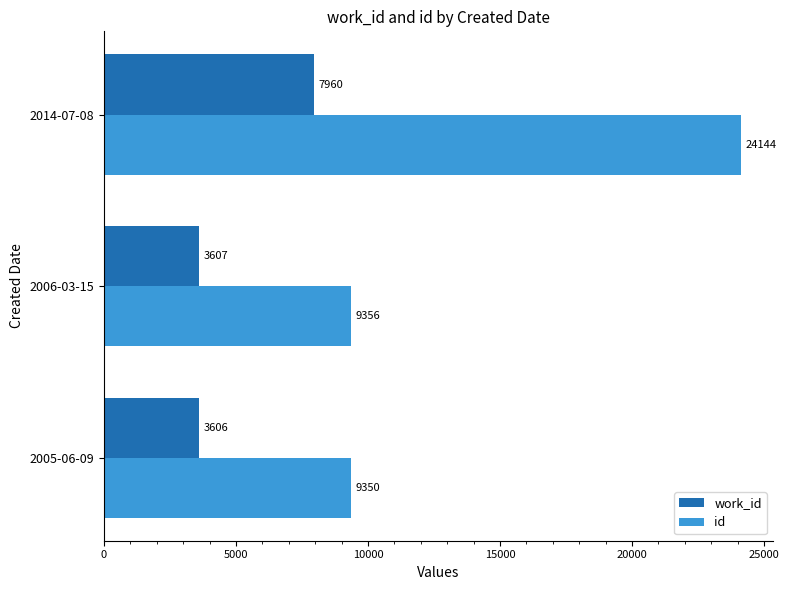

What is the sum of all work_id values?

15173